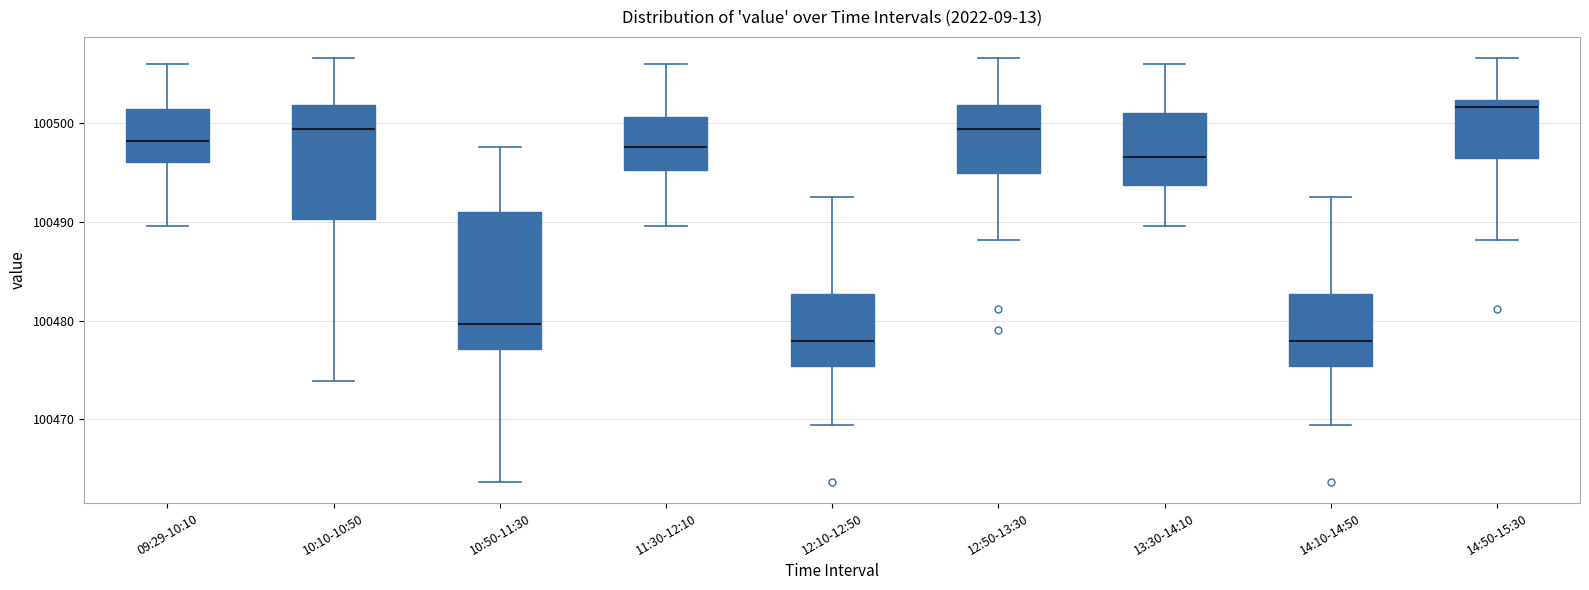

Reading left to right, transcribe this box plot: for each box, give where its median line is, the range the box spans, and where its two whiskers end, as read against the y-axis. The values are not printed on the chart, so give them approximately, as read against the axis.

09:29-10:10: median 100498, box 100496 to 100501, whiskers 100490 to 100506
10:10-10:50: median 100499, box 100490 to 100502, whiskers 100474 to 100507
10:50-11:30: median 100480, box 100477 to 100491, whiskers 100464 to 100498
11:30-12:10: median 100498, box 100495 to 100501, whiskers 100490 to 100506
12:10-12:50: median 100478, box 100475 to 100483, whiskers 100469 to 100493
12:50-13:30: median 100499, box 100495 to 100502, whiskers 100488 to 100507
13:30-14:10: median 100497, box 100494 to 100501, whiskers 100490 to 100506
14:10-14:50: median 100478, box 100475 to 100483, whiskers 100469 to 100493
14:50-15:30: median 100502 (just below the box's upper edge), box 100496 to 100502, whiskers 100488 to 100507